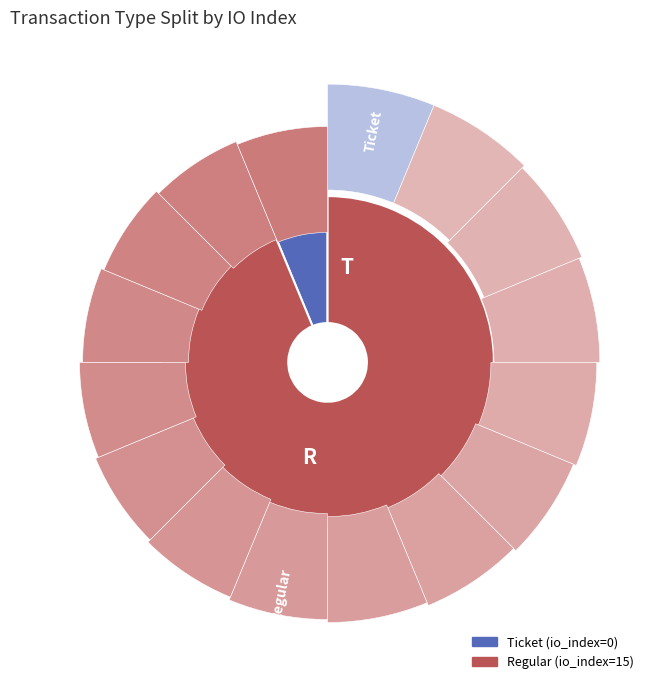

True or false: Ticket (io_index=0) accounts for 1% of the total.

False